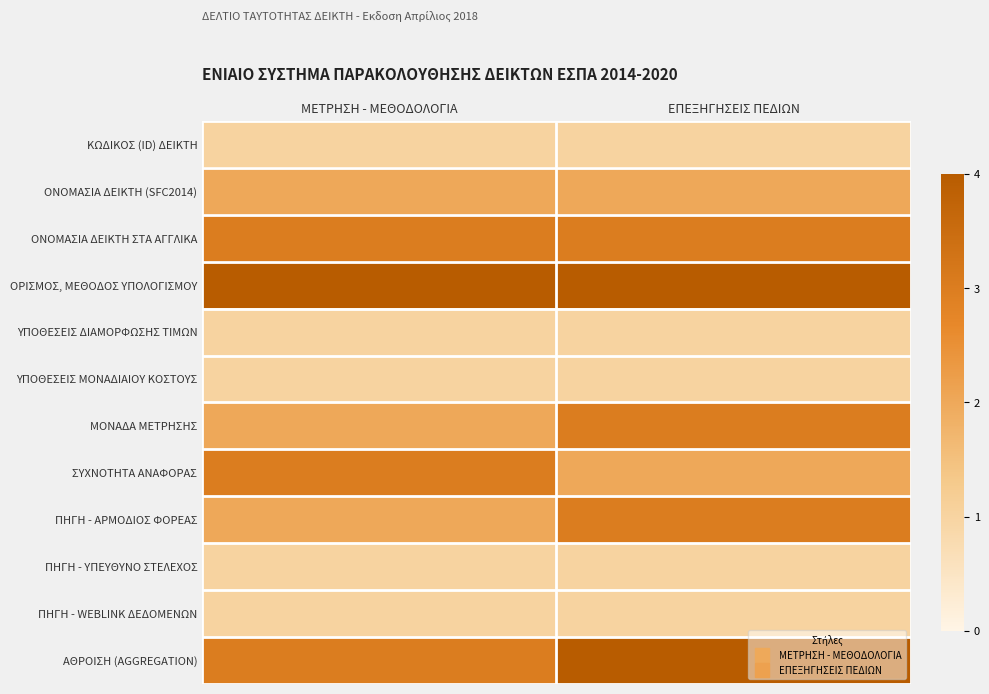

At ΕΠΕΞΗΓΗΣΕΙΣ ΠΕΔΙΩΝ, list the series in order from smallest to largest.

ΚΩΔΙΚΟΣ (ID) ΔΕΙΚΤΗ, ΥΠΟΘΕΣΕΙΣ ΔΙΑΜΟΡΦΩΣΗΣ ΤΙΜΩΝ, ΥΠΟΘΕΣΕΙΣ ΜΟΝΑΔΙΑΙΟΥ ΚΟΣΤΟΥΣ, ΠΗΓΗ - ΥΠΕΥΘΥΝΟ ΣΤΕΛΕΧΟΣ, ΠΗΓΗ - WEBLINK ΔΕΔΟΜΕΝΩΝ, ΟΝΟΜΑΣΙΑ ΔΕΙΚΤΗ (SFC2014), ΣΥΧΝΟΤΗΤΑ ΑΝΑΦΟΡΑΣ, ΟΝΟΜΑΣΙΑ ΔΕΙΚΤΗ ΣΤΑ ΑΓΓΛΙΚΑ, ΜΟΝΑΔΑ ΜΕΤΡΗΣΗΣ, ΠΗΓΗ - ΑΡΜΟΔΙΟΣ ΦΟΡΕΑΣ, ΟΡΙΣΜΟΣ, ΜΕΘΟΔΟΣ ΥΠΟΛΟΓΙΣΜΟΥ, ΑΘΡΟΙΣΗ (AGGREGATION)